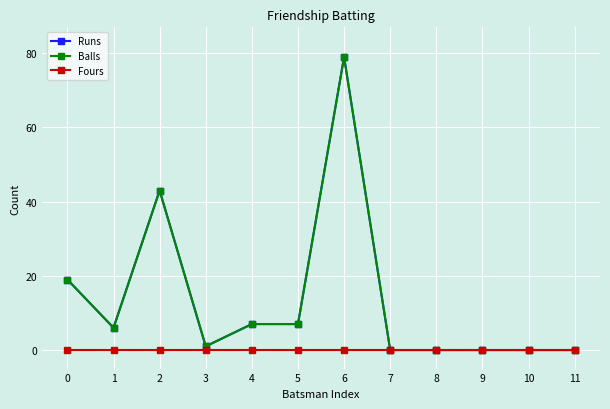

Rank the categories by Fours value from lowest to highest.

0, 1, 2, 3, 4, 5, 6, 7, 8, 9, 10, 11